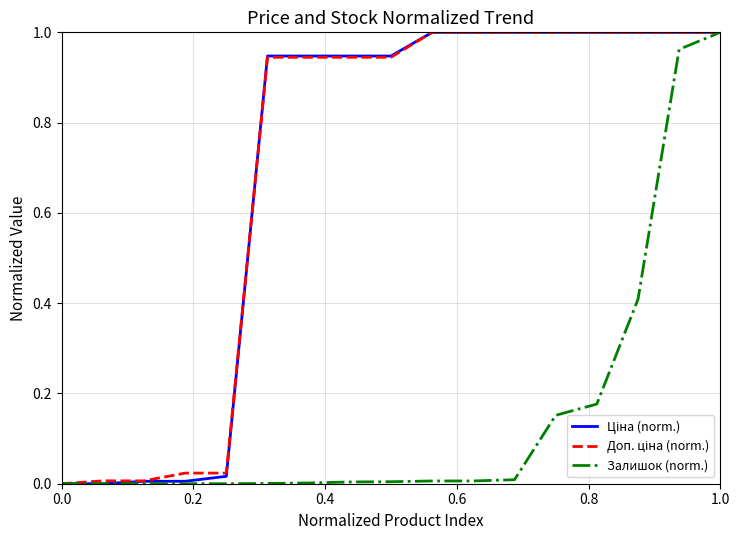

Does the chart have visible grid lines?

Yes